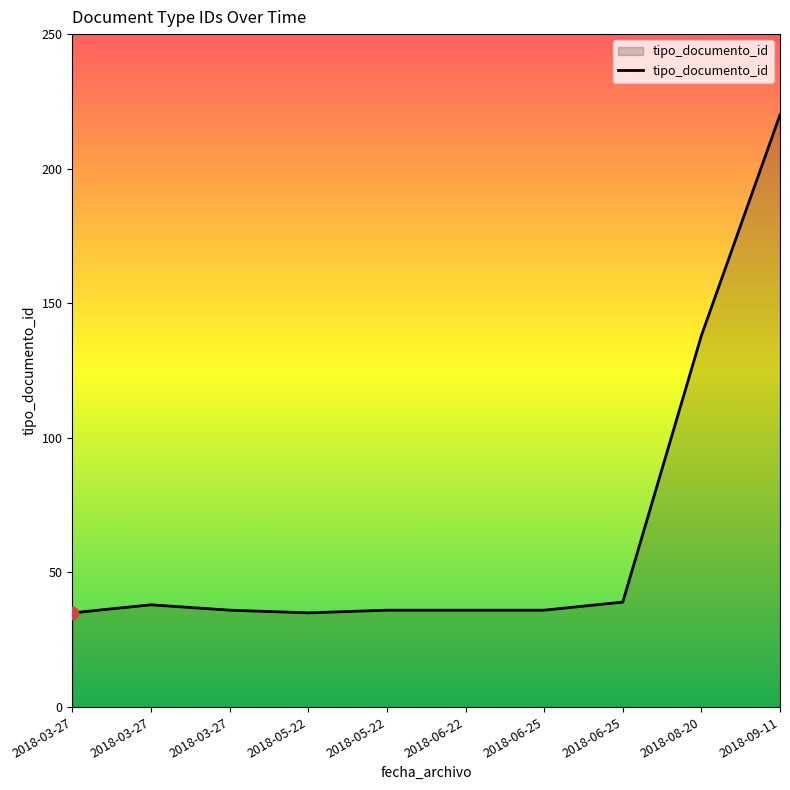

What is the change in value from 2018-03-27 to 2018-03-27?

-2